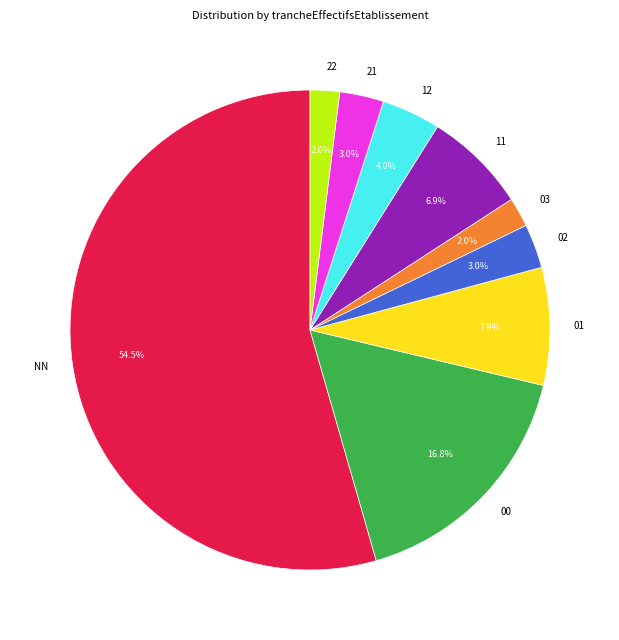

How many segments does this pie chart have?

9